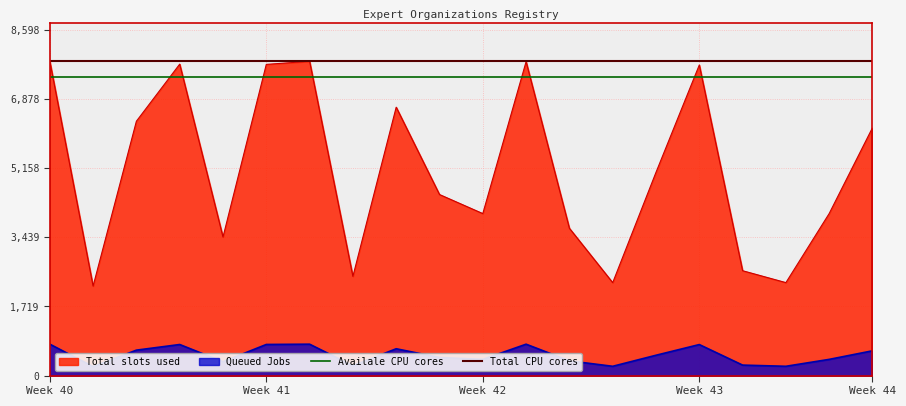

True or false: Availale CPU cores has a value of 7425.6 at Week 40.

True